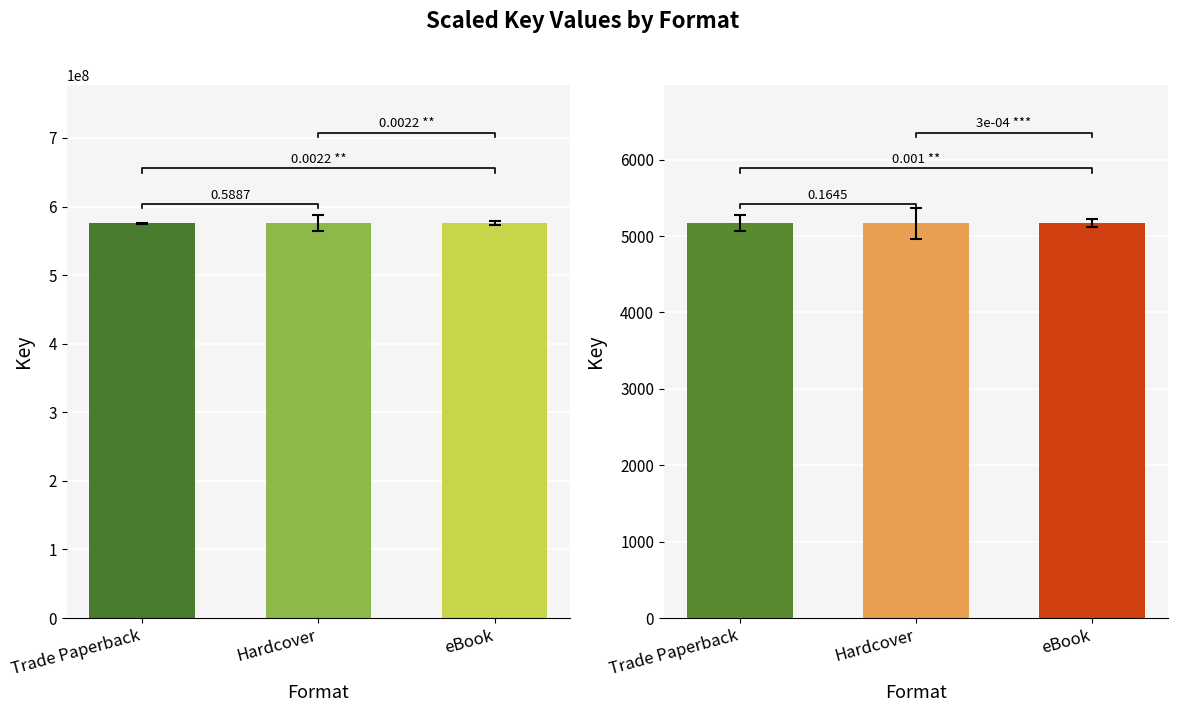

The chart shows a value of 575579856 at eBook. True or false?

True